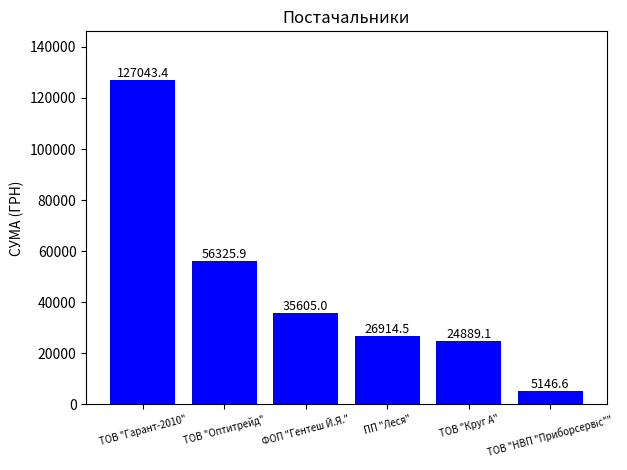

What is the label of the 5th bar from the left?

ТОВ "Круг А"